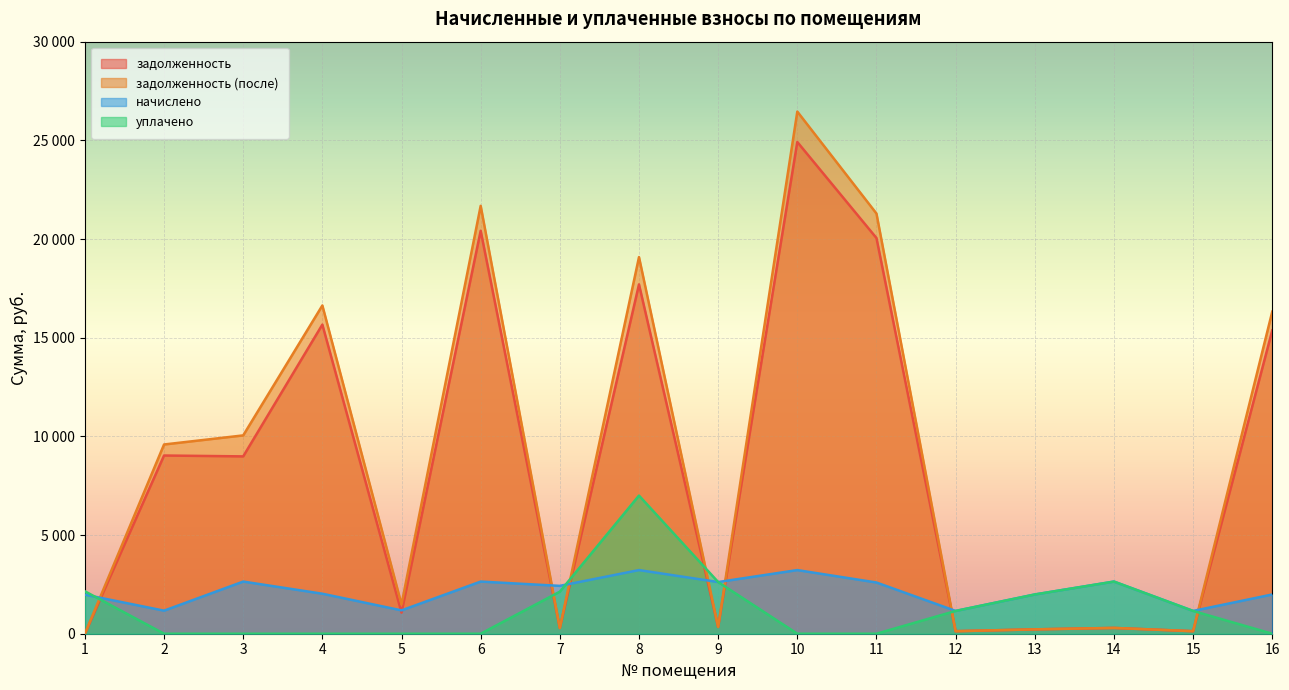

At how many categories does at least one series exceed 24285?

1